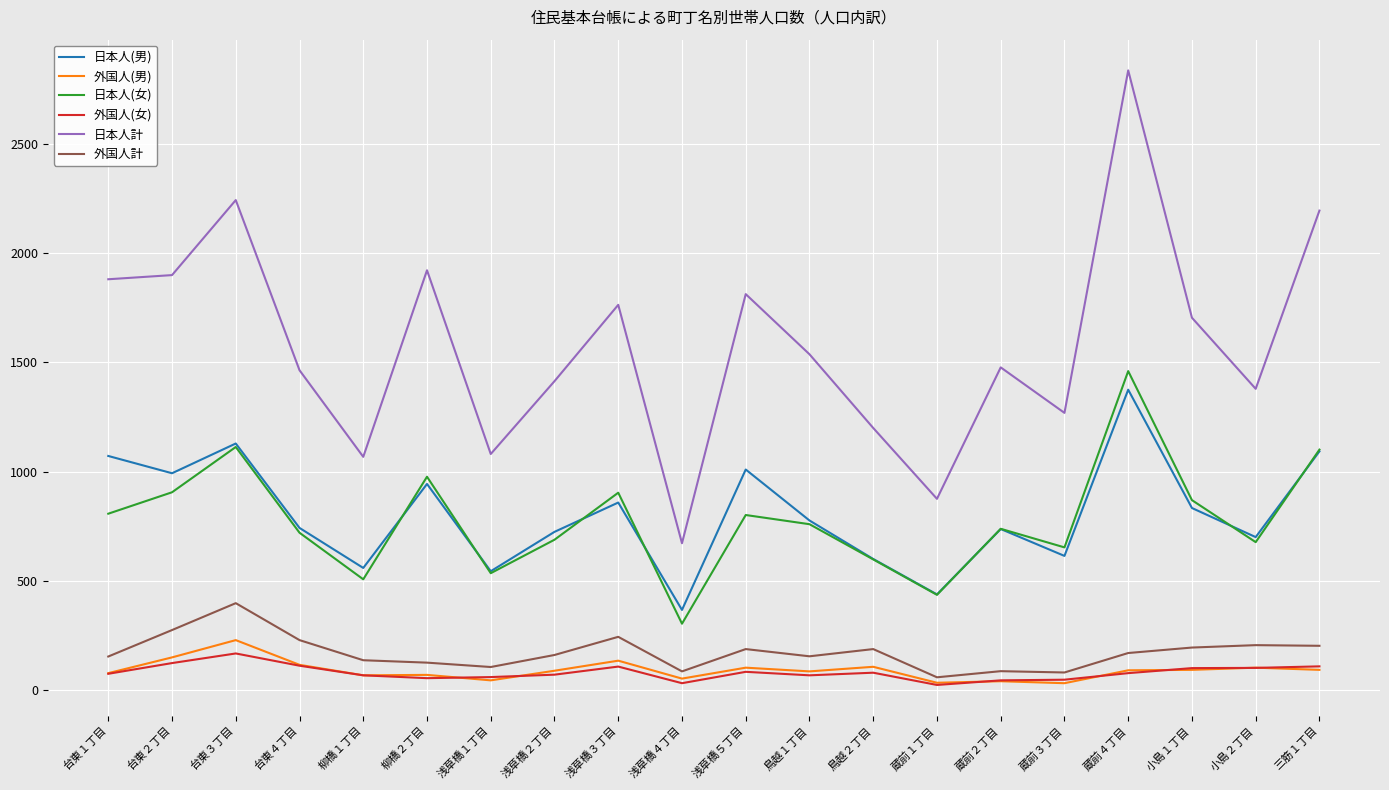

Which series changed the most between 台東３丁目 and 柳橋１丁目?

日本人計